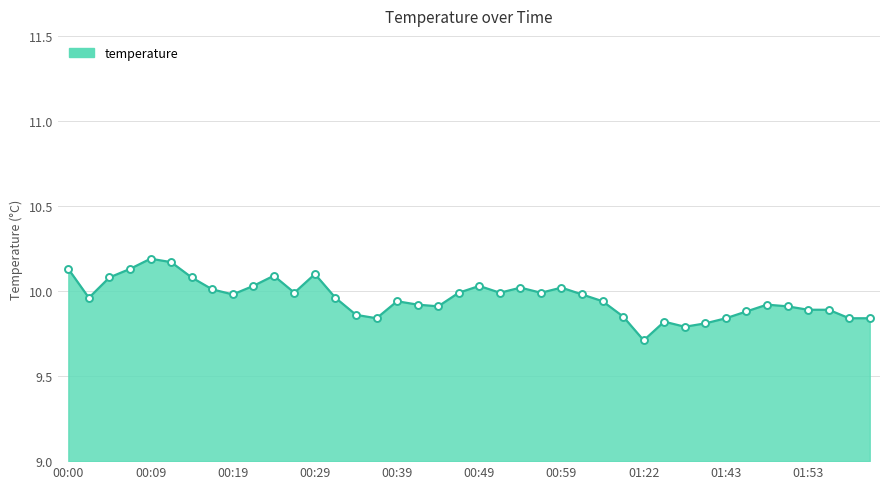

What is the minimum value shown in the chart?

9.7